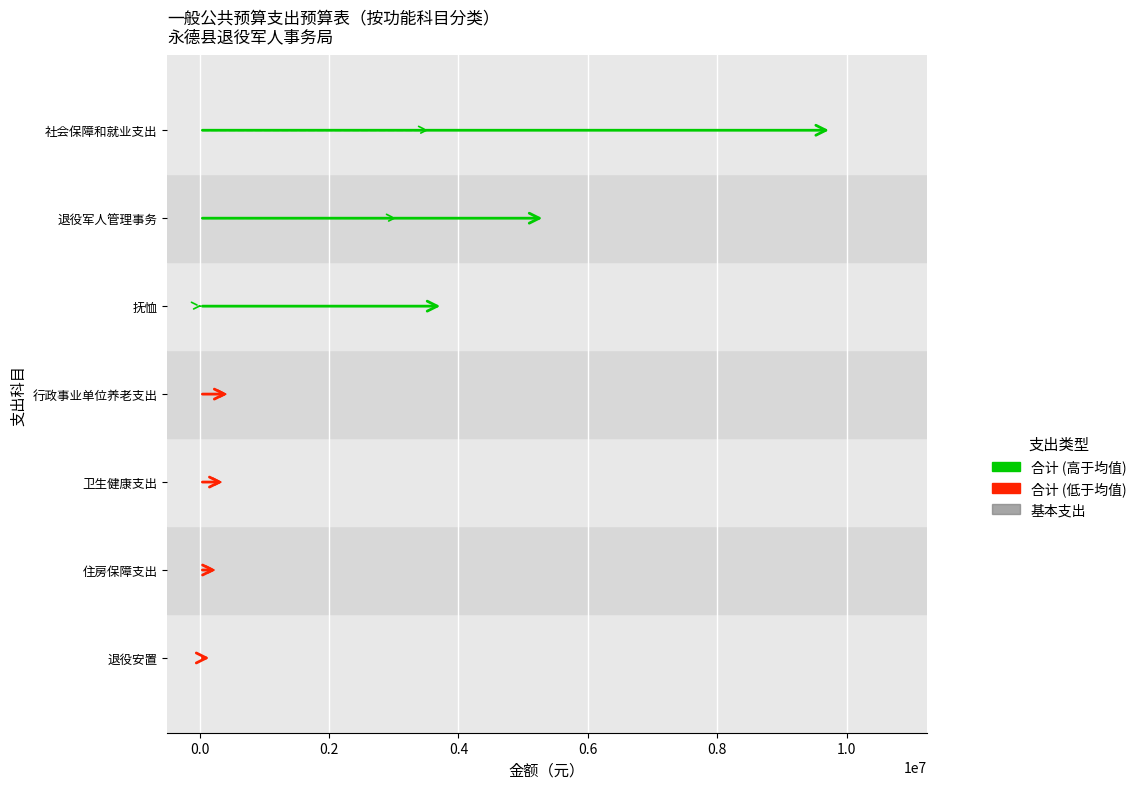

What is the total value across all series at 抚恤?

3785918.0